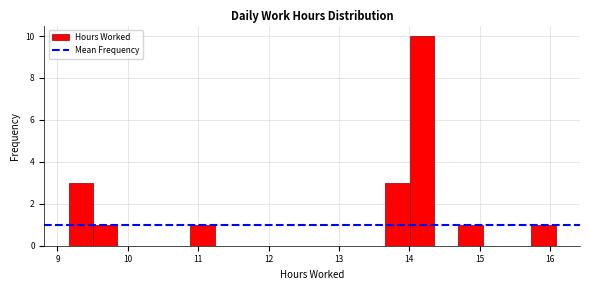

Read against the x-axis, roughly where is the centre of the tallest bar?

14.2